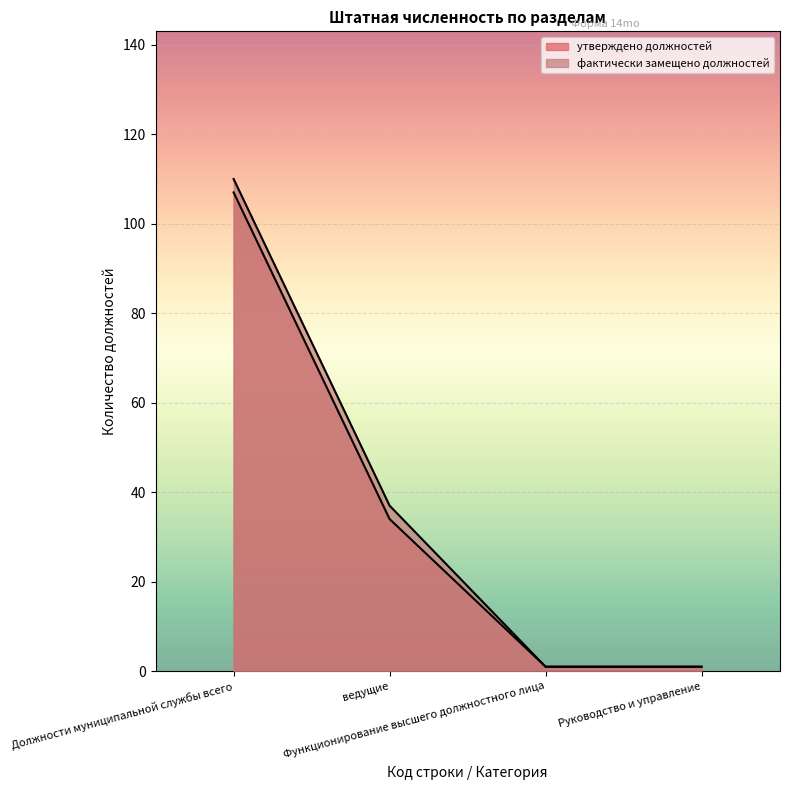

What is the value of the утверждено должностей point at the 2nd from the left?

34